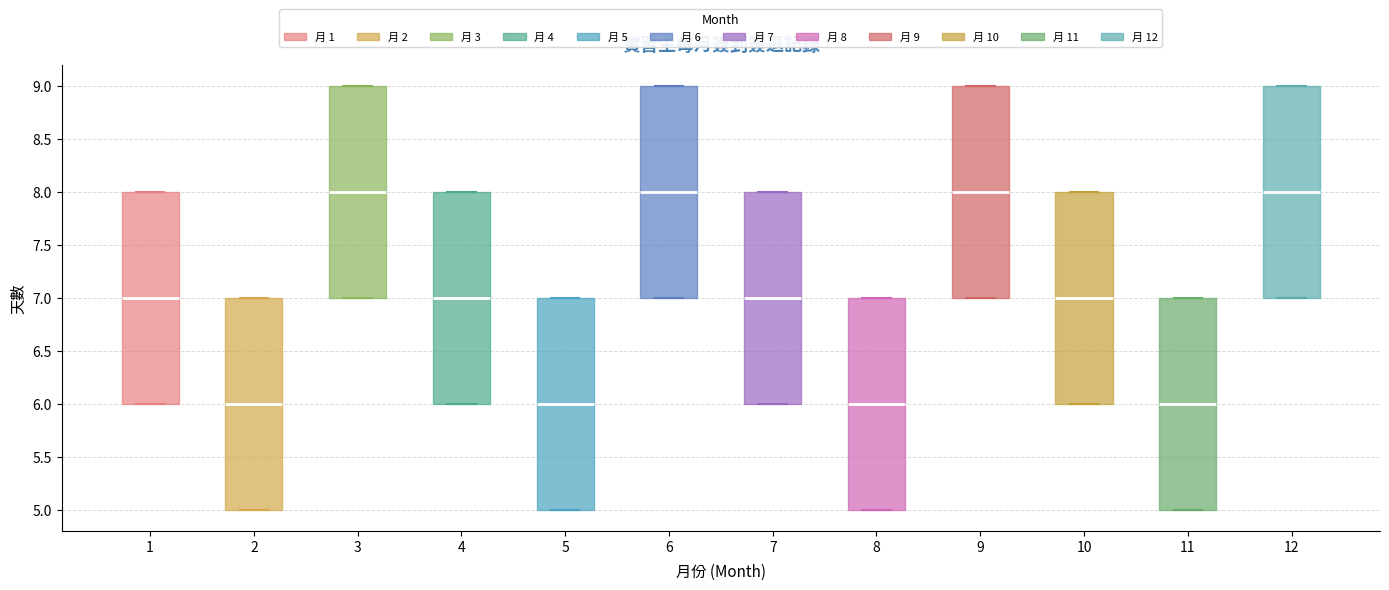

Reading left to right, transcribe this box plot: for each box, give where its median line is, the range the box spans, and where its two whiskers end, as read against the y-axis. The values are not printed on the chart, so give them approximately, as read against the axis.

1: median 7, box 6 to 8, whiskers 6 to 8
2: median 6, box 5 to 7, whiskers 5 to 7
3: median 8, box 7 to 9, whiskers 7 to 9
4: median 7, box 6 to 8, whiskers 6 to 8
5: median 6, box 5 to 7, whiskers 5 to 7
6: median 8, box 7 to 9, whiskers 7 to 9
7: median 7, box 6 to 8, whiskers 6 to 8
8: median 6, box 5 to 7, whiskers 5 to 7
9: median 8, box 7 to 9, whiskers 7 to 9
10: median 7, box 6 to 8, whiskers 6 to 8
11: median 6, box 5 to 7, whiskers 5 to 7
12: median 8, box 7 to 9, whiskers 7 to 9